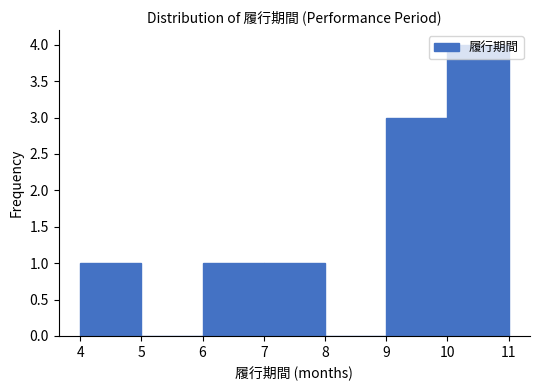

What is the height of the bar covering 9 to 10 on the x-axis? The values are not printed on the chart, so give them approximately, as read against the axis.

3